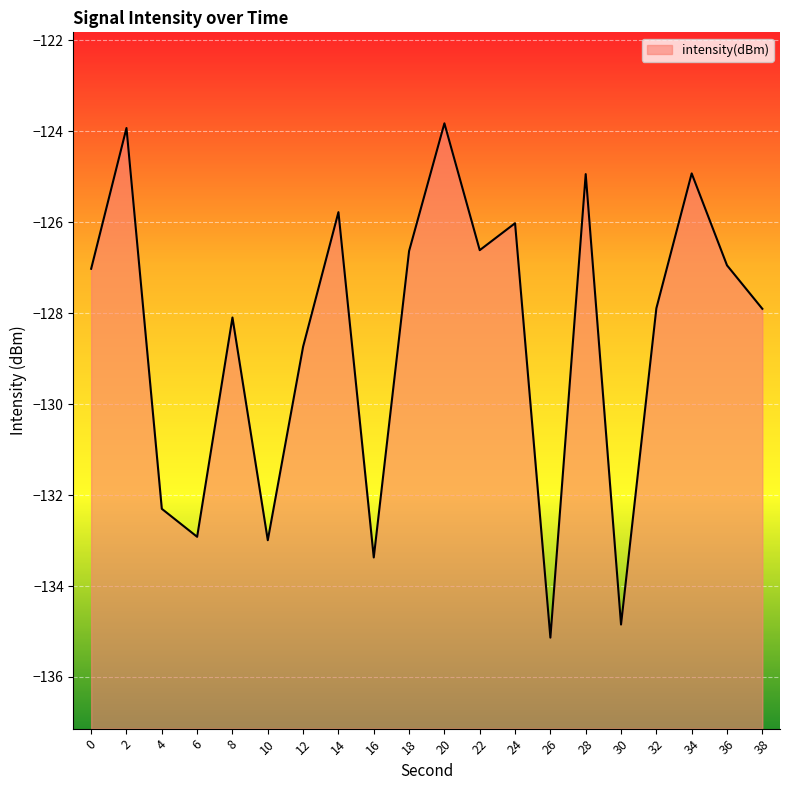

Read the value at 18.

-126.6